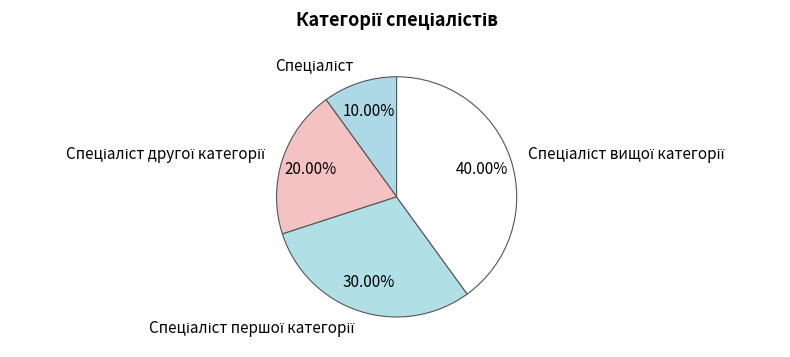

Is there a majority slice in this chart?

No